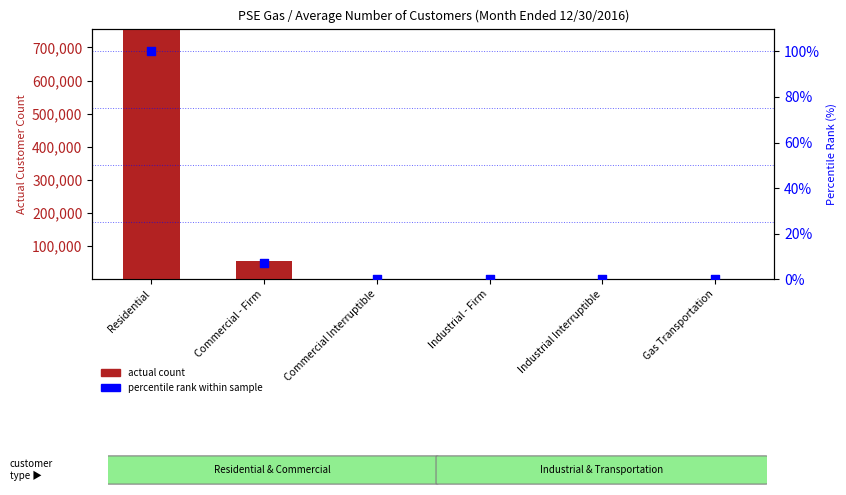

Is the value of actual count at Gas Transportation greater than the value of percentile rank within sample at Industrial - Firm?

Yes